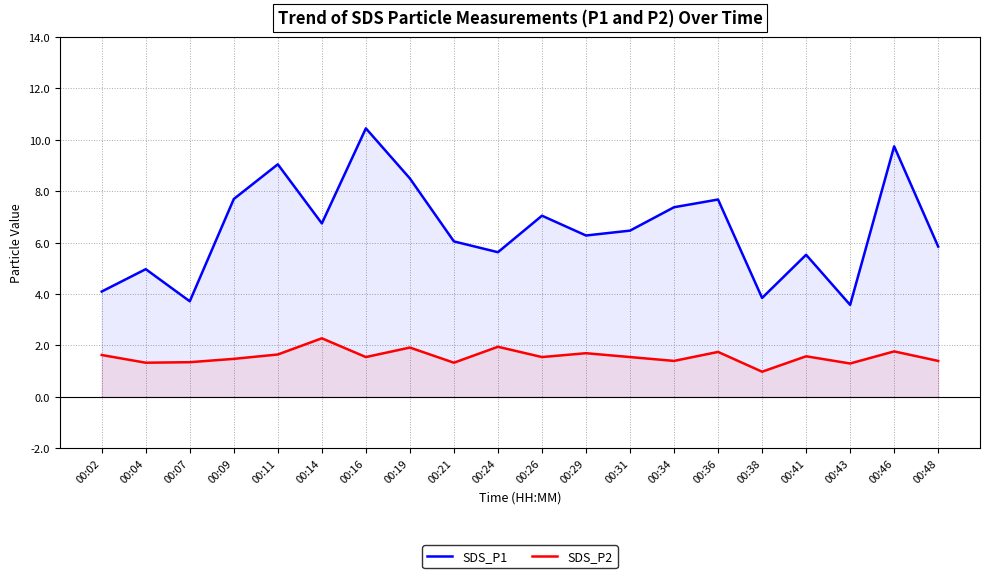

What is the value of the SDS_P2 point at the 6th from the left?

2.3